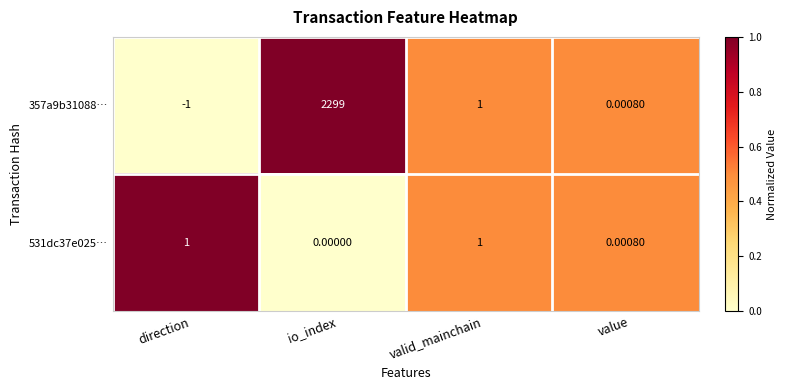

Rank the categories by 357a9b31088… value from highest to lowest.

io_index, valid_mainchain, value, direction